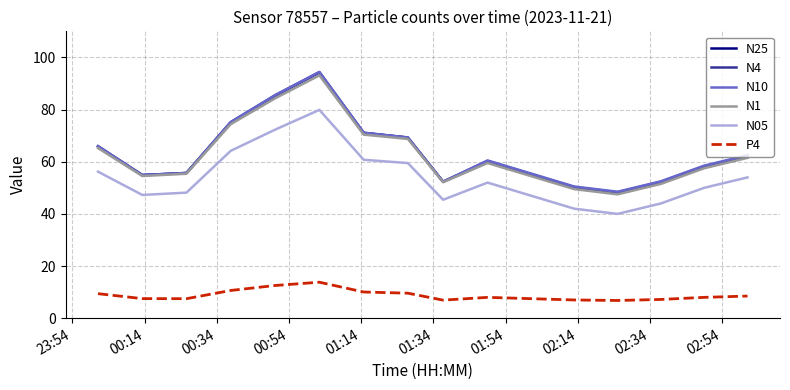

True or false: N4 and N05 intersect in this chart.

False